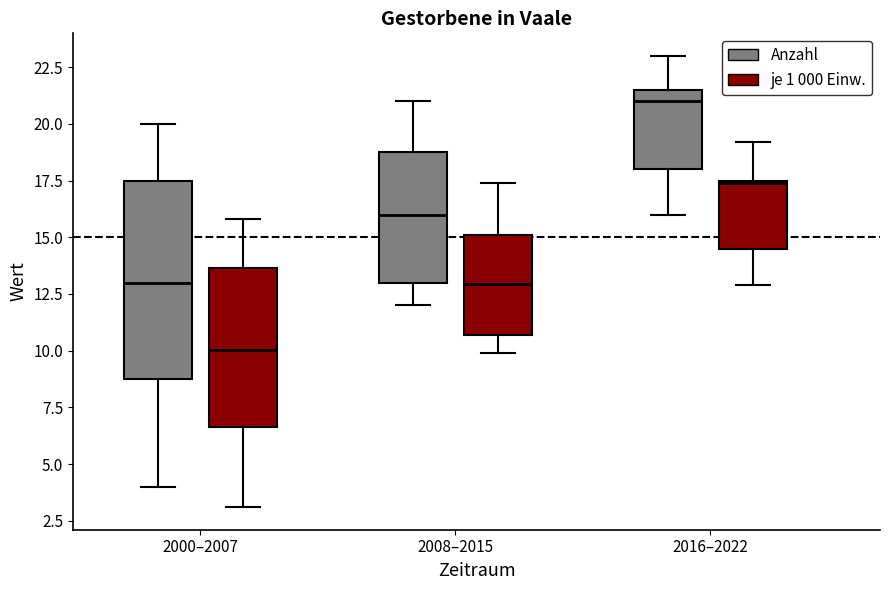

Which box's median line is the lowest?

2000–2007 (je 1 000 Einw.)